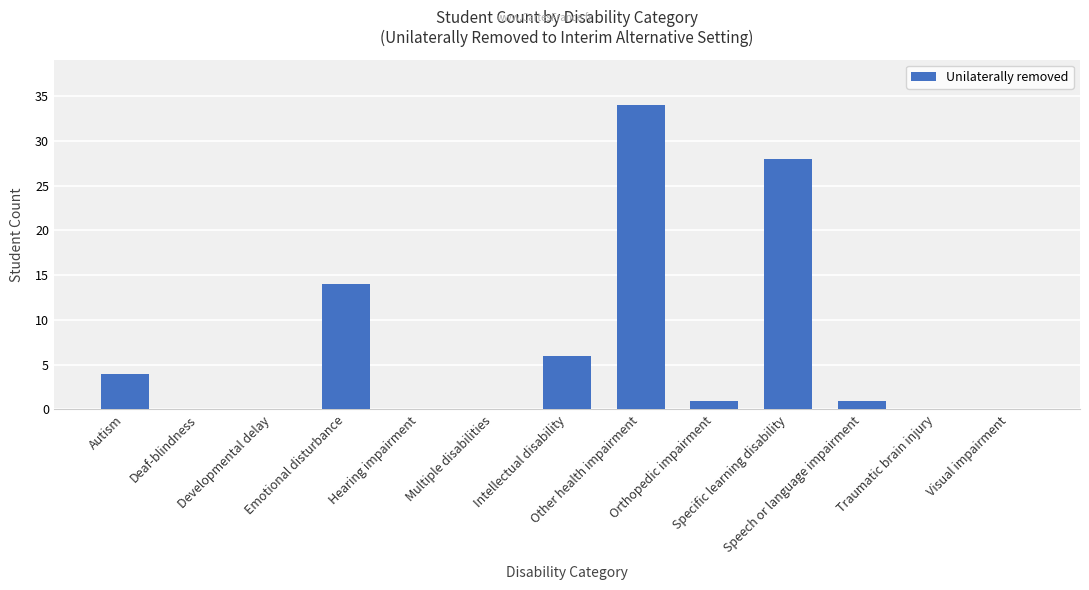

At which label does the data first exceed 1?

Autism